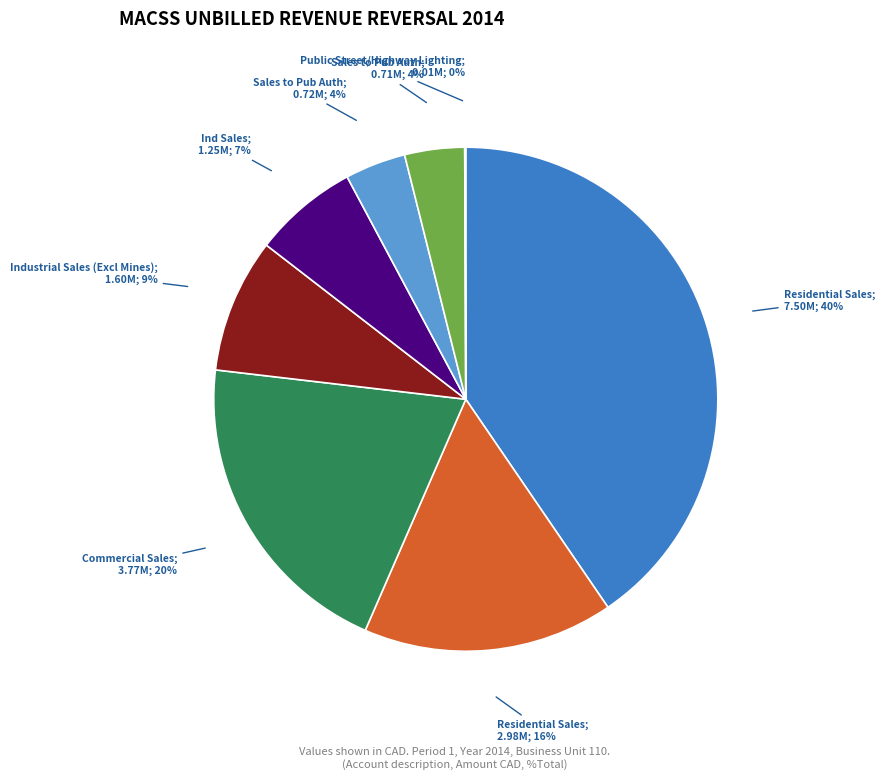

Is there any slice that represents more than half of the pie?

No